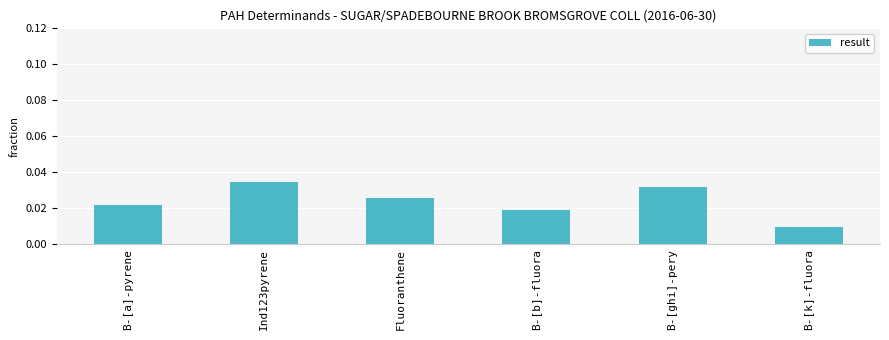

What is the label of the 5th bar from the right?

Ind123pyrene